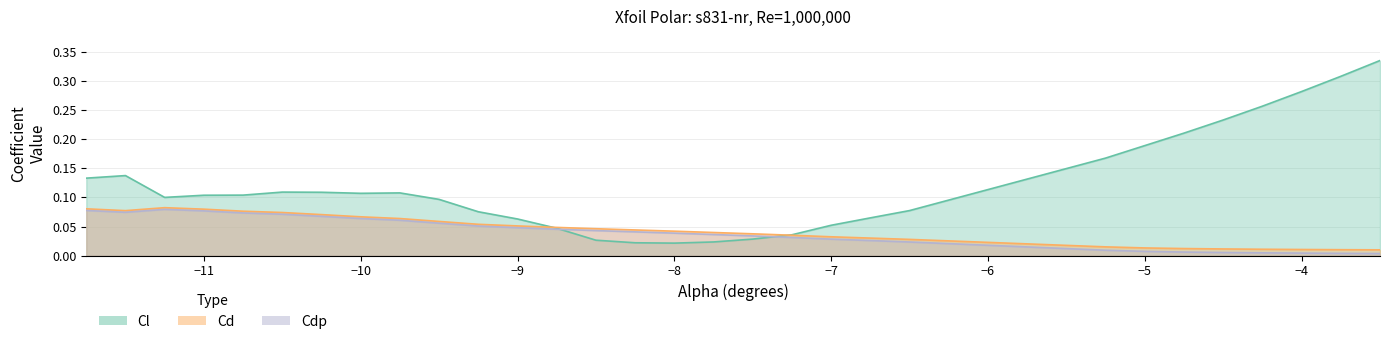

In Cl, how many points are higher than both neighbors (excluding endpoints)?

3